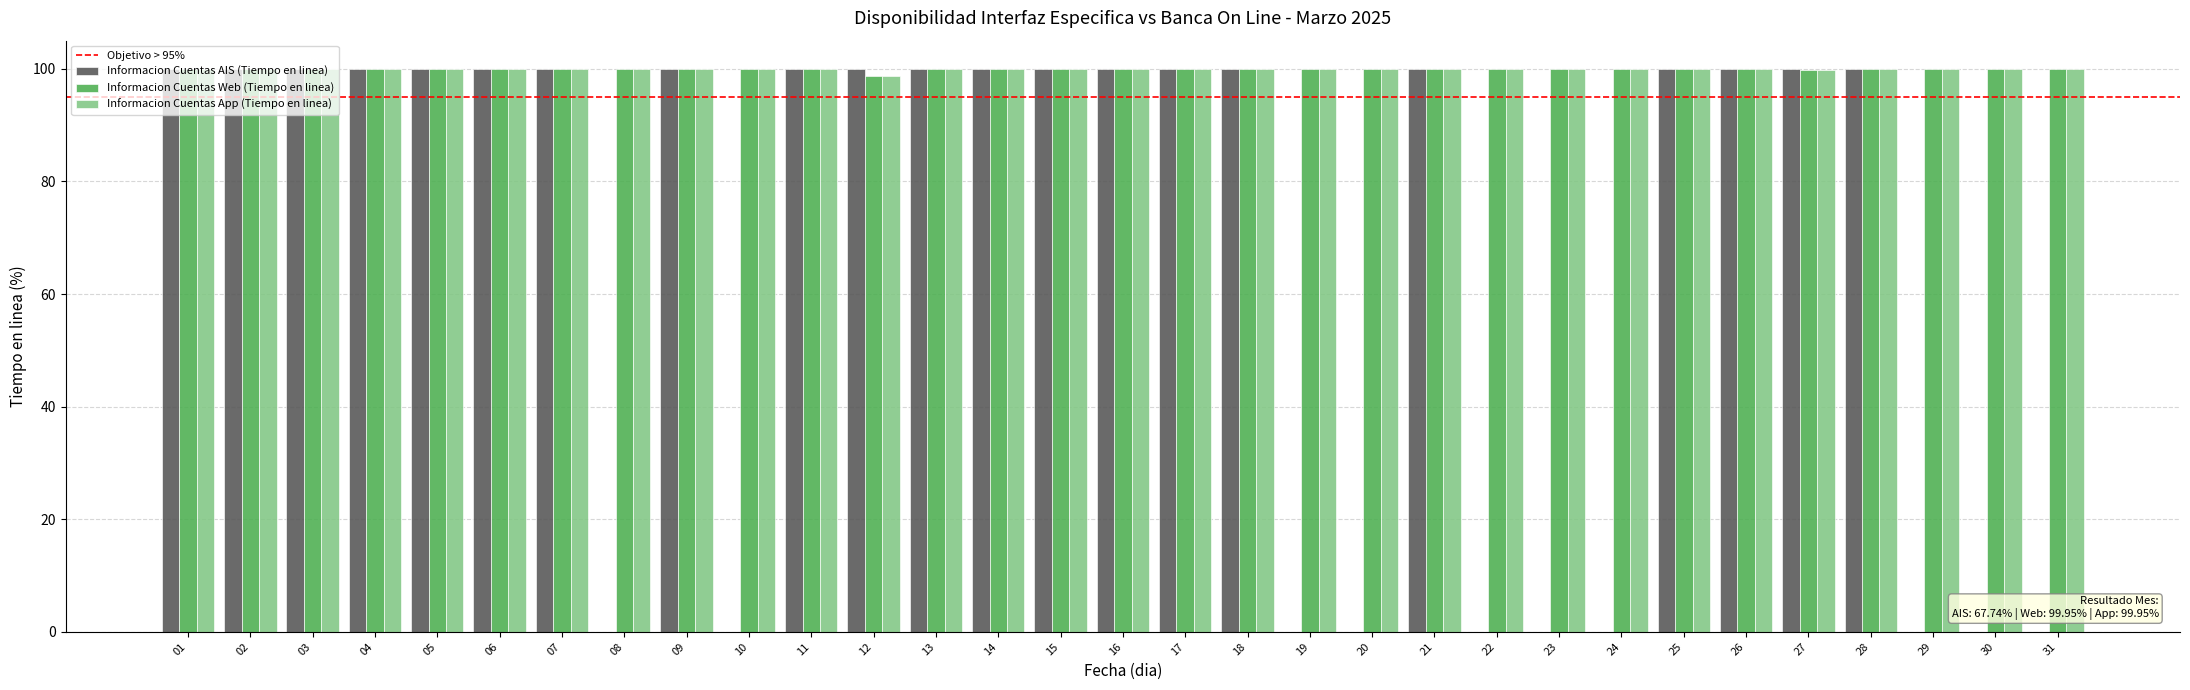

What is the maximum value shown in the chart?

100.0